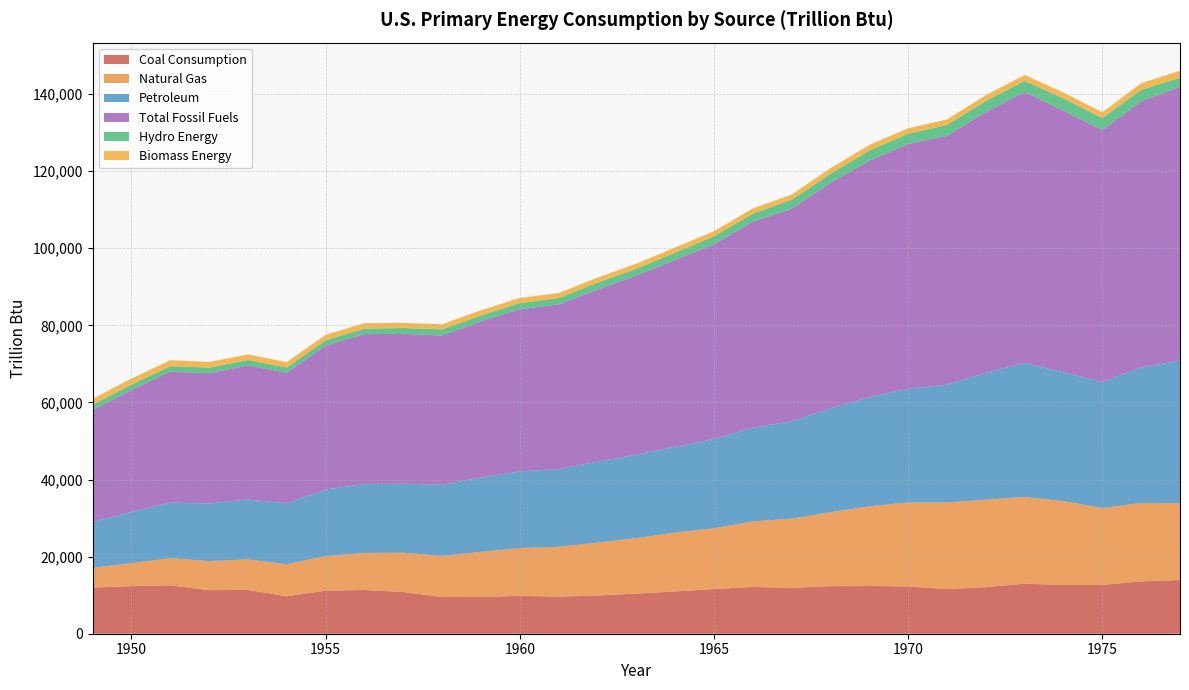

Reading left to right, extract all data points from this chart.

Coal Consumption: 1949=11980.9	1950=12347.1	1951=12553.0	1952=11306.5	1953=11372.7	1954=9714.7	1955=11167.3	1956=11349.7	1957=10820.6	1958=9533.3	1959=9518.4	1960=9837.8	1961=9623.4	1962=9906.5	1963=10412.5	1964=10964.4	1965=11580.6	1966=12143.1	1967=11913.8	1968=12330.7	1969=12381.5	1970=12264.5	1971=11598.4	1972=12076.9	1973=12971.5	1974=12662.9	1975=12662.8	1976=13584.1	1977=13922.1
Natural Gas: 1949=5145.1	1950=5968.4	1951=7048.5	1952=7549.6	1953=7906.6	1954=8330.2	1955=8997.9	1956=9614.0	1957=10190.8	1958=10663.2	1959=11717.4	1960=12385.4	1961=12926.4	1962=13730.8	1963=14403.3	1964=15287.9	1965=15768.7	1966=16995.3	1967=17944.8	1968=19209.7	1969=20678.0	1970=21794.7	1971=22469.1	1972=22698.2	1973=22512.4	1974=21732.5	1975=19947.9	1976=20345.4	1977=19930.5
Petroleum: 1949=11869.0	1950=13298.3	1951=14407.7	1952=14933.9	1953=15532.0	1954=15813.3	1955=17225.3	1956=17905.0	1957=17898.4	1958=18491.2	1959=19279.9	1960=19873.5	1961=20169.3	1962=20997.6	1963=21645.3	1964=22241.9	1965=23183.9	1966=24335.4	1967=25274.0	1968=26966.4	1969=28320.6	1970=29499.2	1971=30538.7	1972=32918.9	1973=34806.0	1974=33420.6	1975=32698.8	1976=35142.0	1977=37082.6
Total Fossil Fuels: 1949=28988.4	1950=31614.8	1951=33987.7	1952=33778.1	1953=34802.3	1954=33851.5	1955=37380.4	1956=38855.7	1957=38892.3	1958=38681.0	1959=40507.3	1960=42091.0	1961=42711.2	1962=44629.4	1963=46453.7	1964=48483.7	1965=50514.7	1966=53448.8	1967=55117.2	1968=58489.4	1969=61344.0	1970=63500.8	1971=64573.1	1972=67668.0	1973=70282.4	1974=67872.1	1975=65323.0	1976=69071.4	1977=70949.8
Hydro Energy: 1949=1424.7	1950=1415.4	1951=1423.8	1952=1465.8	1953=1412.9	1954=1359.8	1955=1359.8	1956=1434.7	1957=1515.6	1958=1592.0	1959=1548.5	1960=1608.0	1961=1656.5	1962=1816.1	1963=1771.4	1964=1886.3	1965=2059.1	1966=2061.5	1967=2346.7	1968=2348.6	1969=2648.0	1970=2633.5	1971=2824.2	1972=2863.9	1973=2861.4	1974=3176.6	1975=3154.6	1976=2976.3	1977=2333.3
Biomass Energy: 1949=1549.3	1950=1562.3	1951=1534.7	1952=1474.4	1953=1418.6	1954=1394.3	1955=1424.1	1956=1415.9	1957=1333.6	1958=1323.1	1959=1352.9	1960=1319.9	1961=1294.8	1962=1300.2	1963=1323.3	1964=1336.8	1965=1334.8	1966=1369.0	1967=1340.2	1968=1419.5	1969=1440.5	1970=1431.0	1971=1432.3	1972=1503.1	1973=1529.1	1974=1539.7	1975=1498.7	1976=1713.4	1977=1838.3